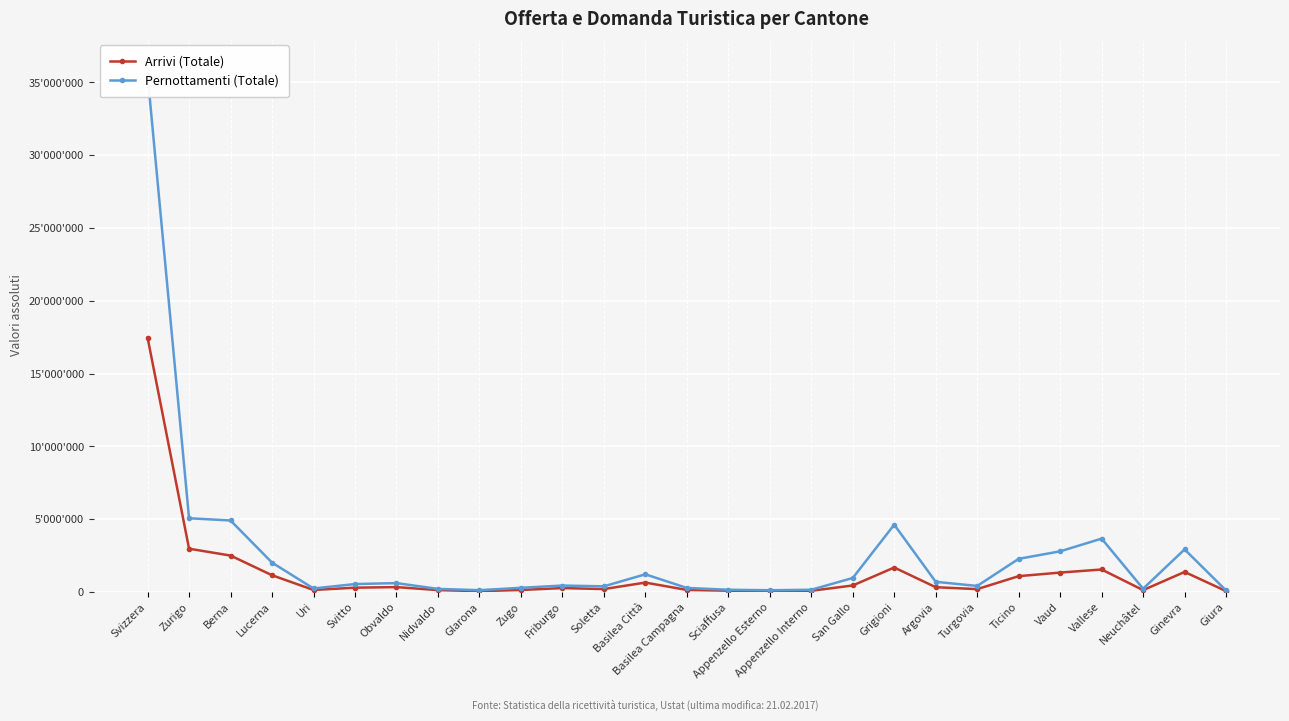

Where is Arrivi (Totale) nearest to the value 8769220?

Zurigo